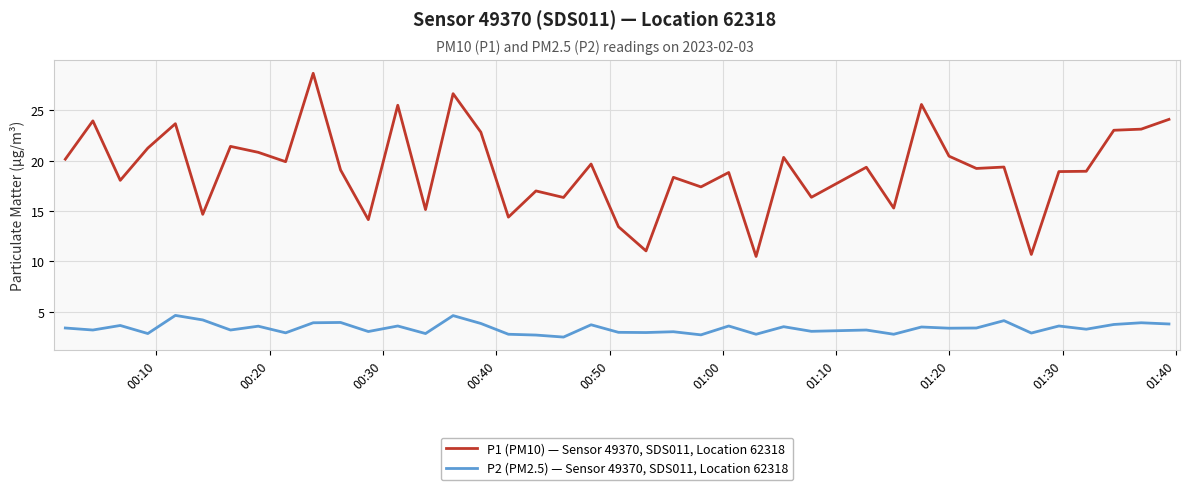

What is the average value of the P2 (PM2.5) — Sensor 49370, SDS011, Location 62318 series?

3.4